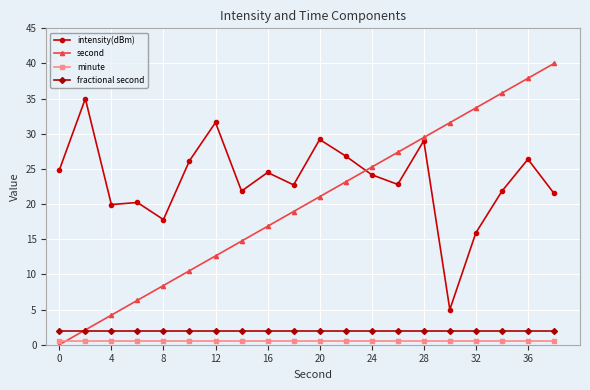

True or false: intensity(dBm) has more than 0 points higher than both neighbors.

True